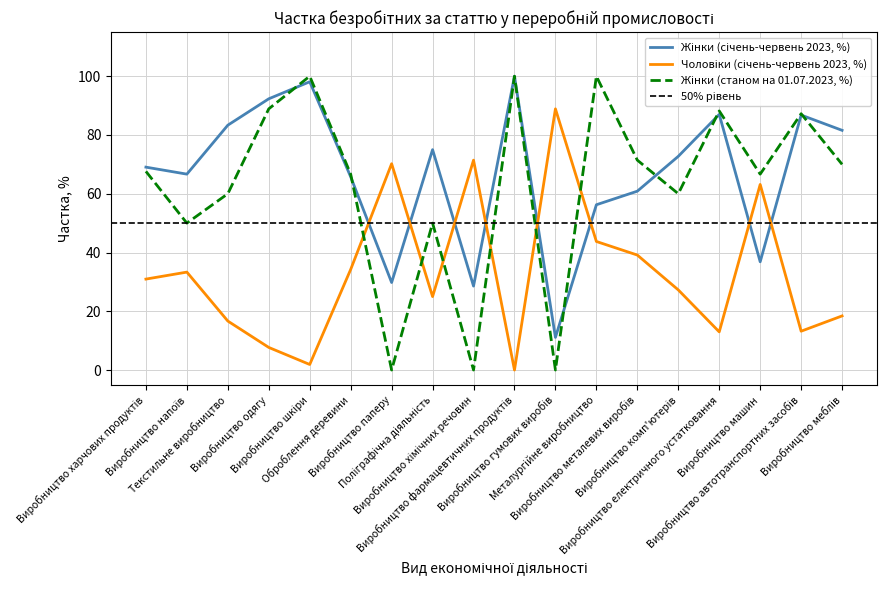

What is the approximate value of Жінки (станом на 01.07.2023, %) at Виробництво меблів?

70.0